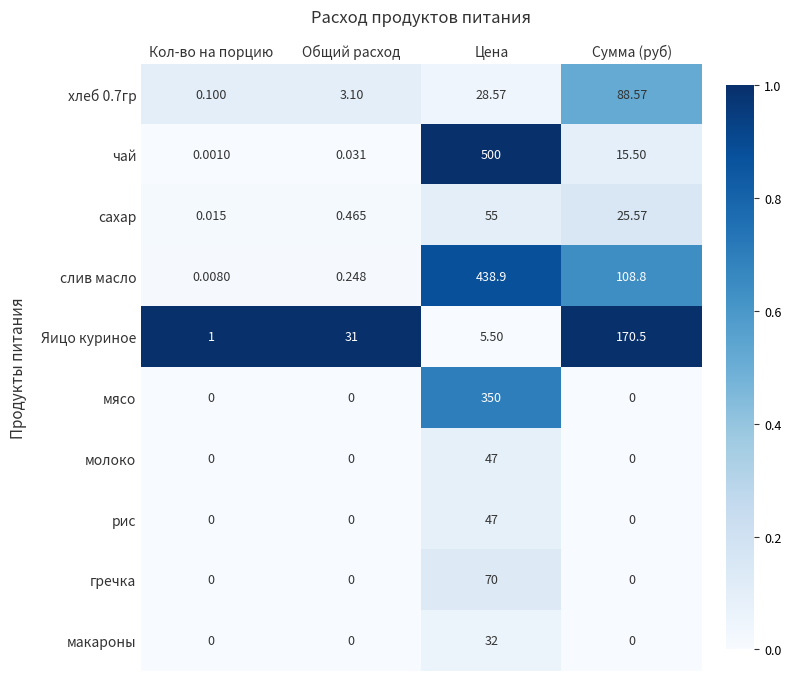

Which category has the highest value in the чай series?

Цена